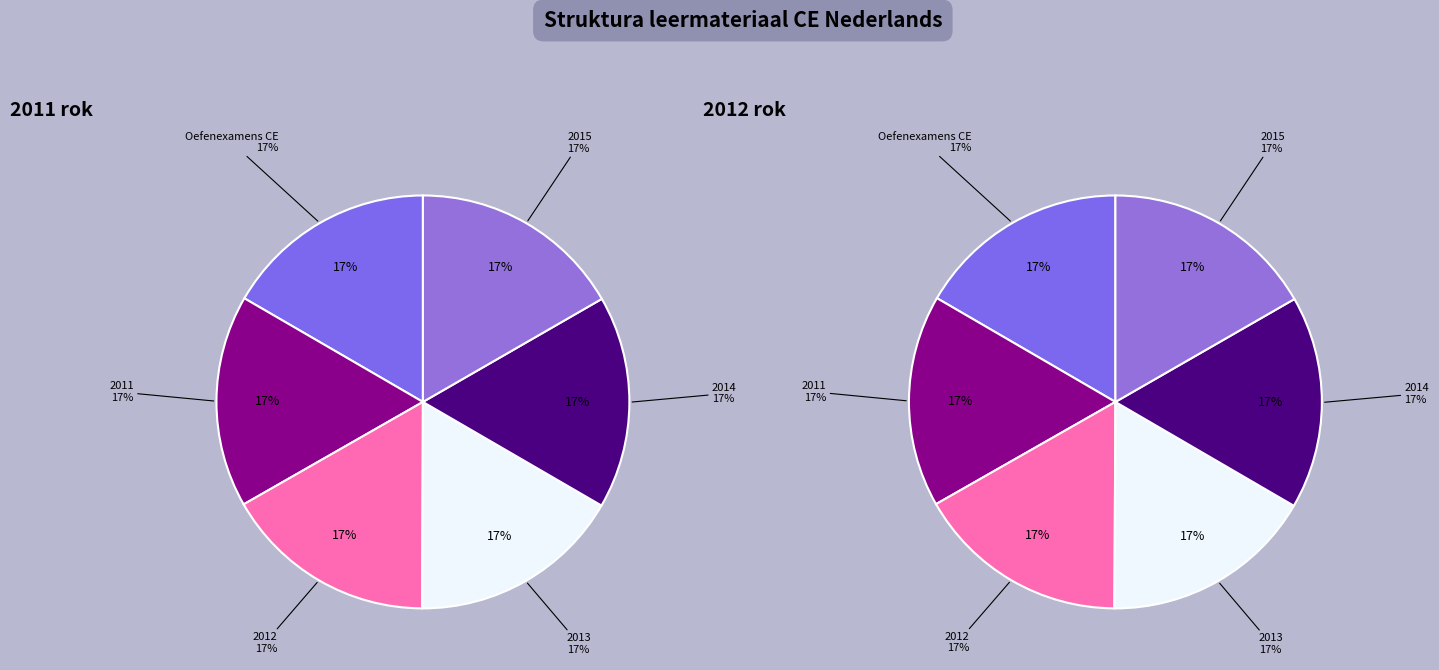

Does 2014 account for over 50% of the chart?

No